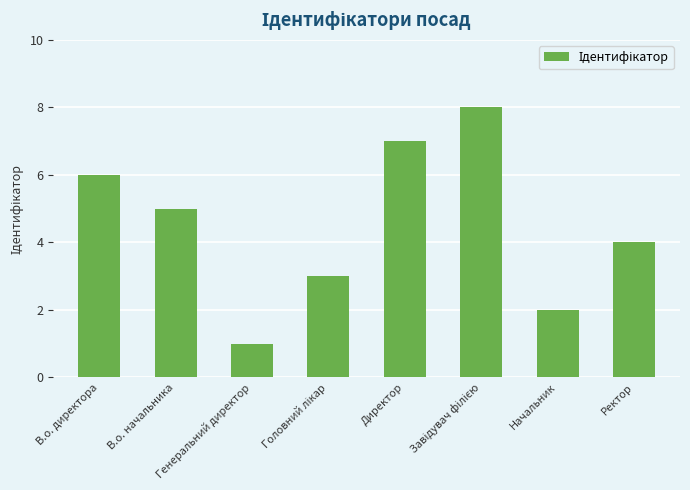

Are the bars horizontal?

No